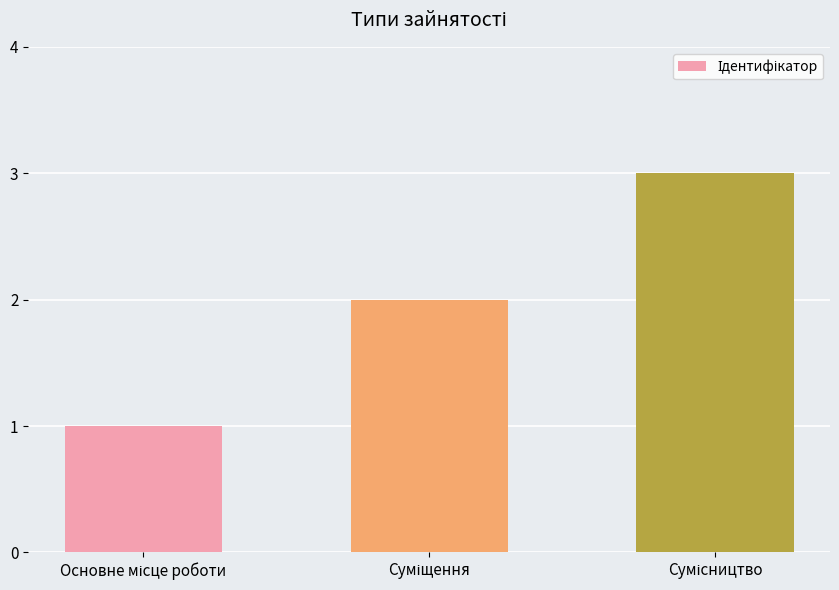

What is the smallest value displayed?

1